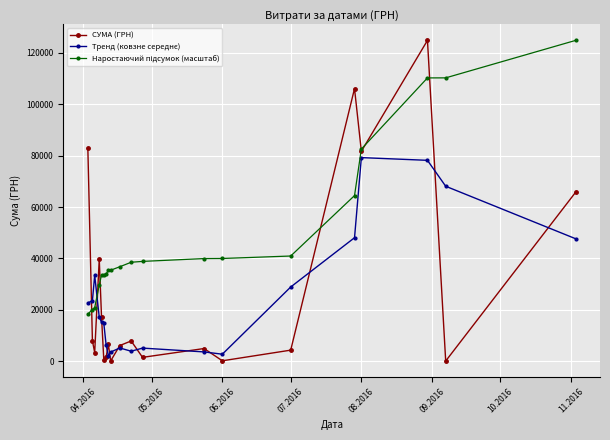

Which series has the widest spread of values?

СУМА (ГРН)